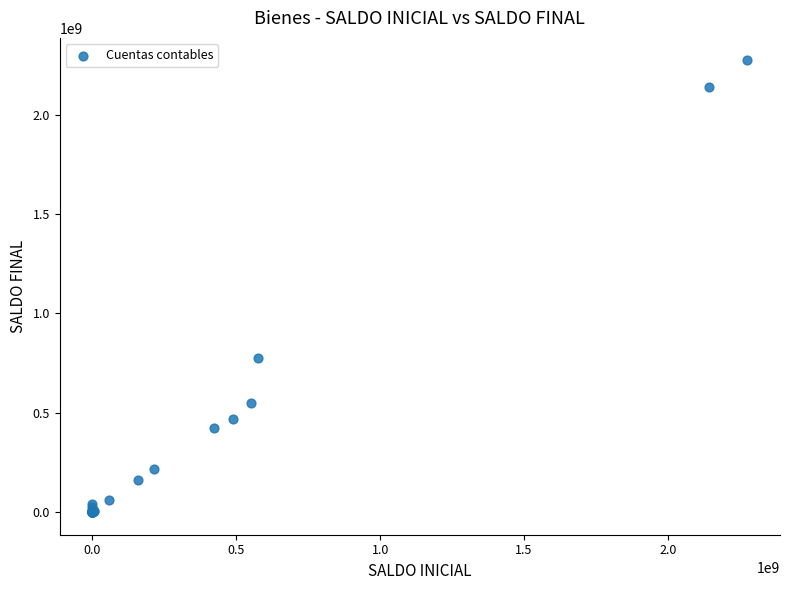

What Y value in the scatter plot is closest to 1136781778?

777945524.8